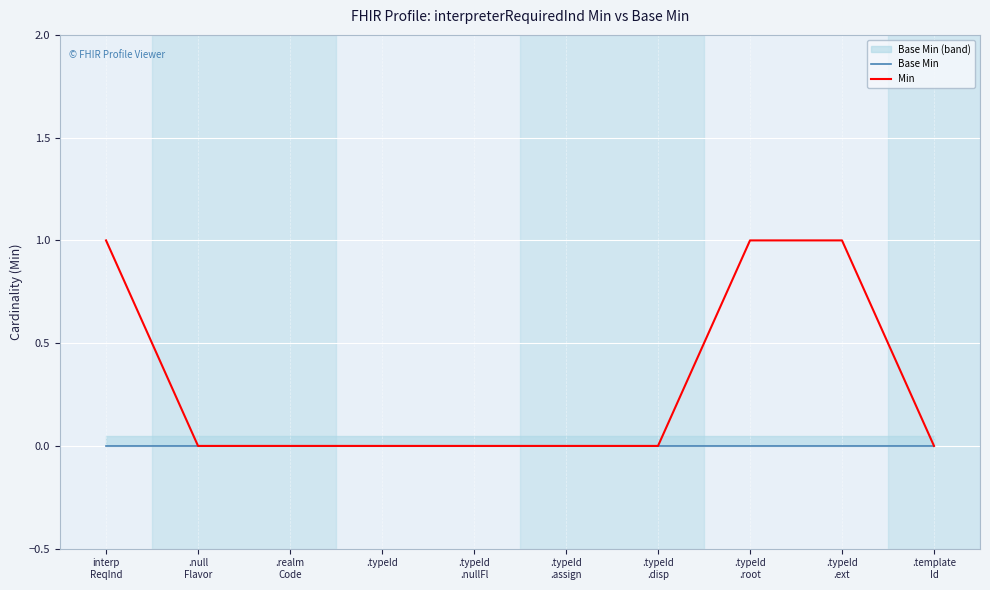

True or false: Base Min has more than 0 interior local peaks.

False